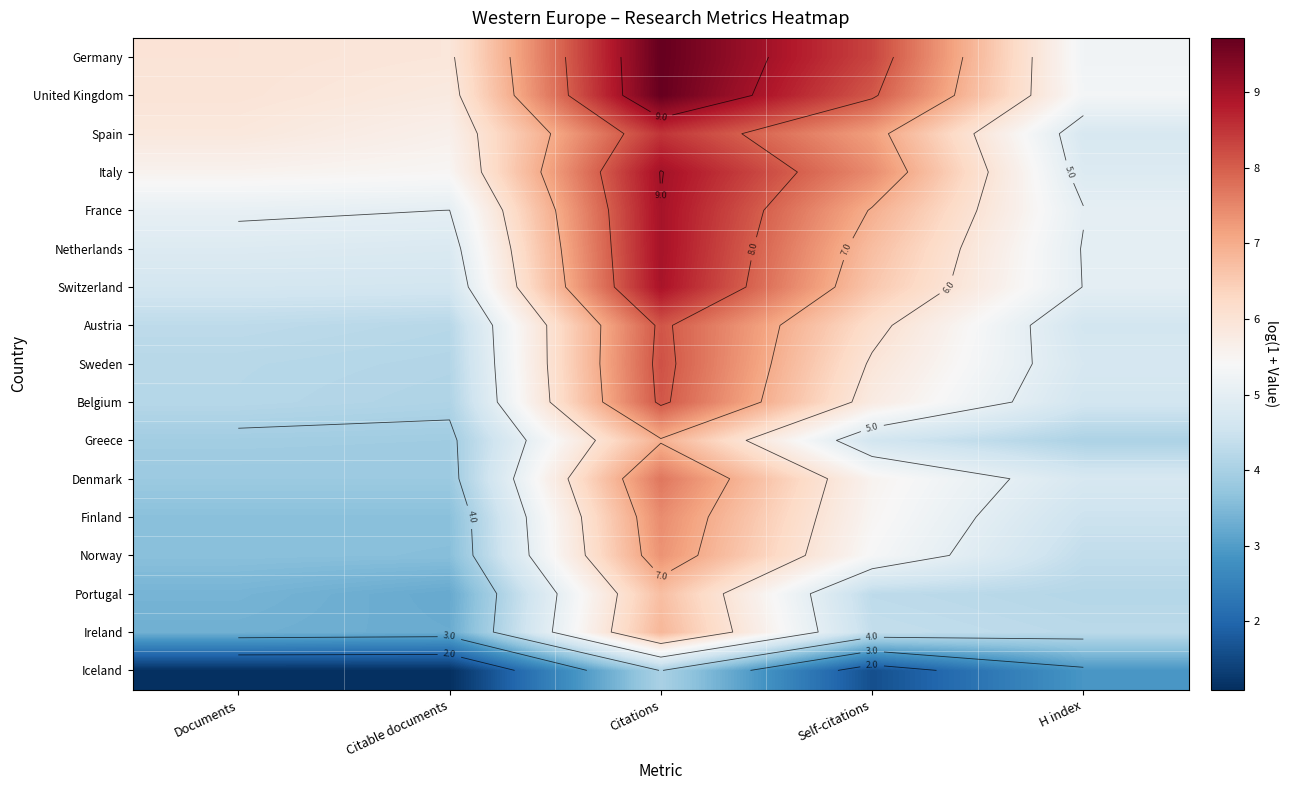

The Belgium series shows 13.3 at Citations. True or false?

False